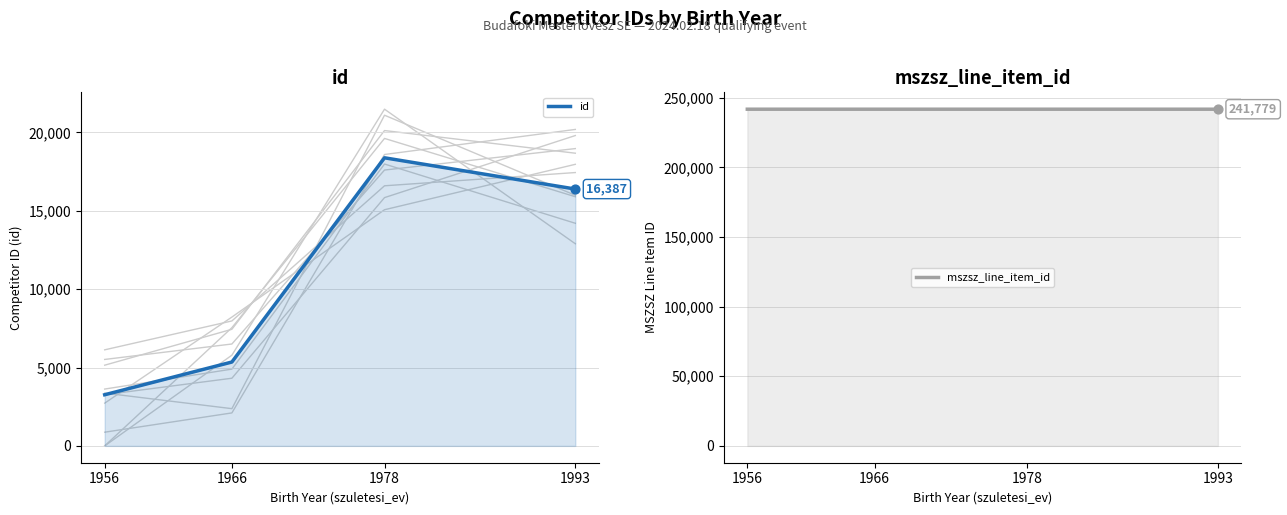

At how many categories does at least one series exceed 30457?

4